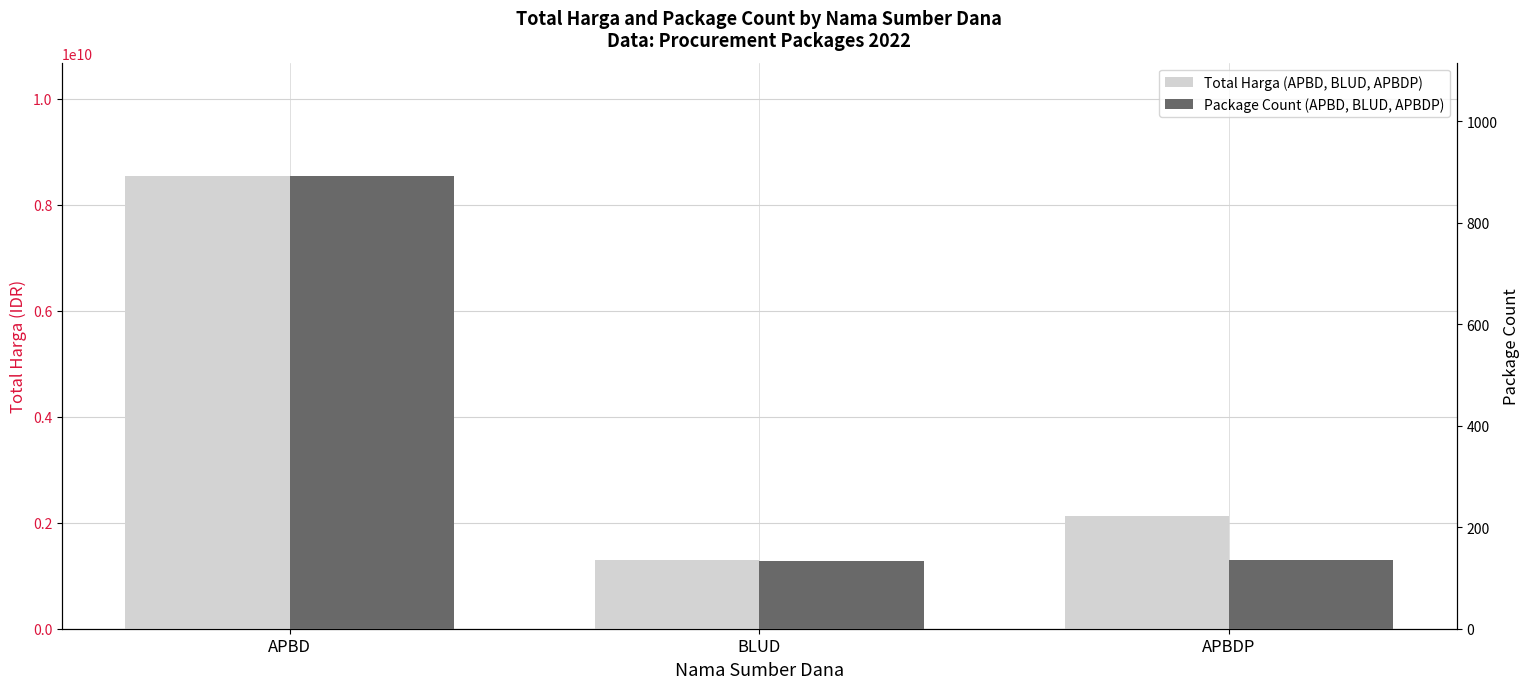

At which label does Package Count reach its minimum?

BLUD